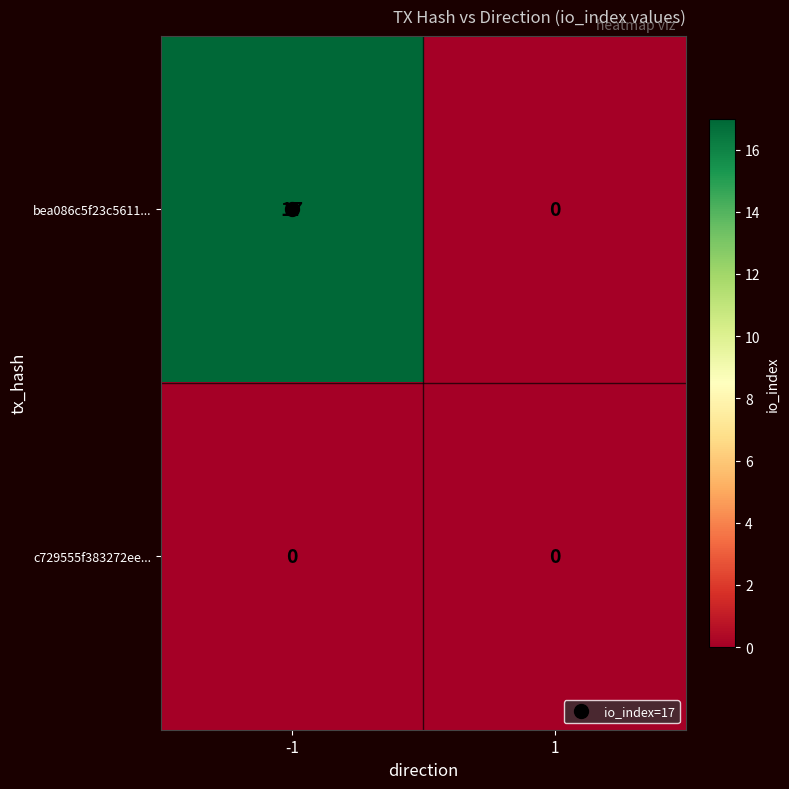

Which series has the largest range (max minus min)?

bea086c5f23c5611...